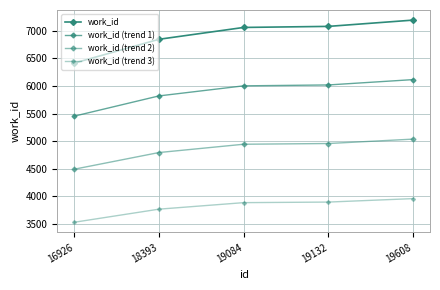

How many categories are shown in the chart?

5